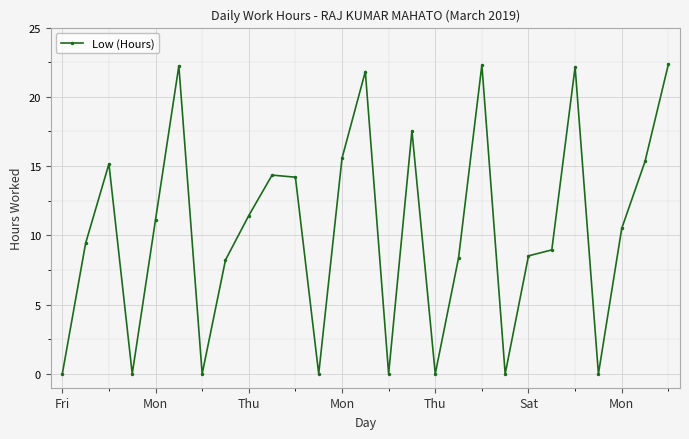

What is the value of the 27th point from the left?

22.3